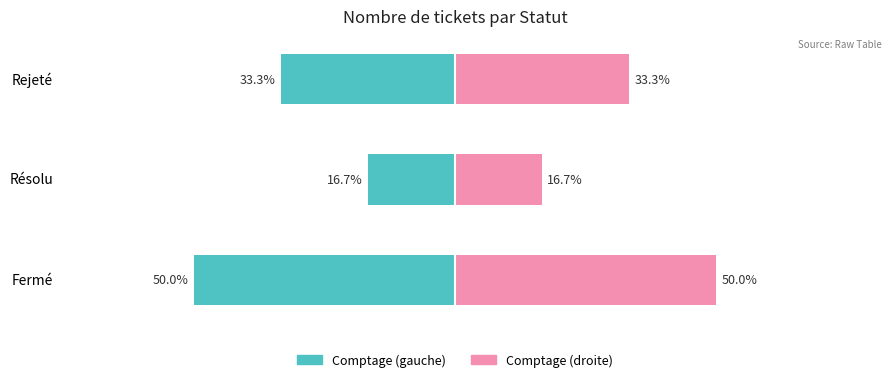

Reading right to left, extract all data points from this chart.

Comptage (gauche): 2=-33.3	1=-16.7	0=-50.0
Comptage (droite): 2=33.3	1=16.7	0=50.0